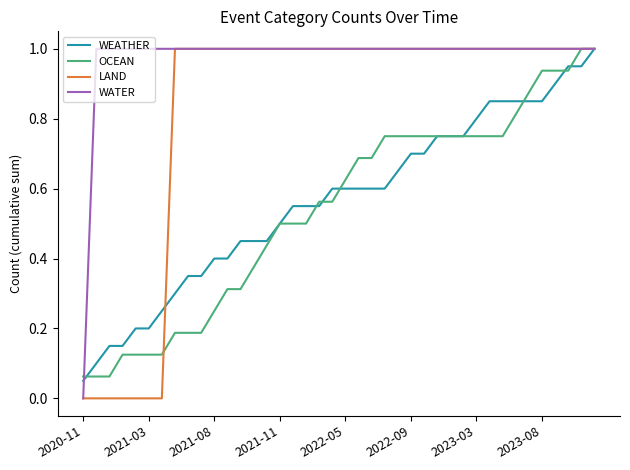

Which series has the largest total across all categories?

WATER